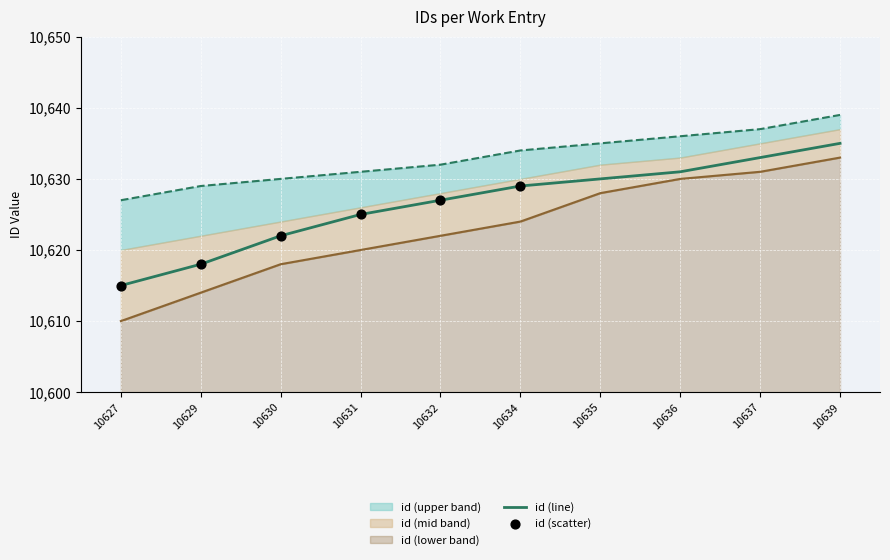

What is the total value across all series at 10632?

31881